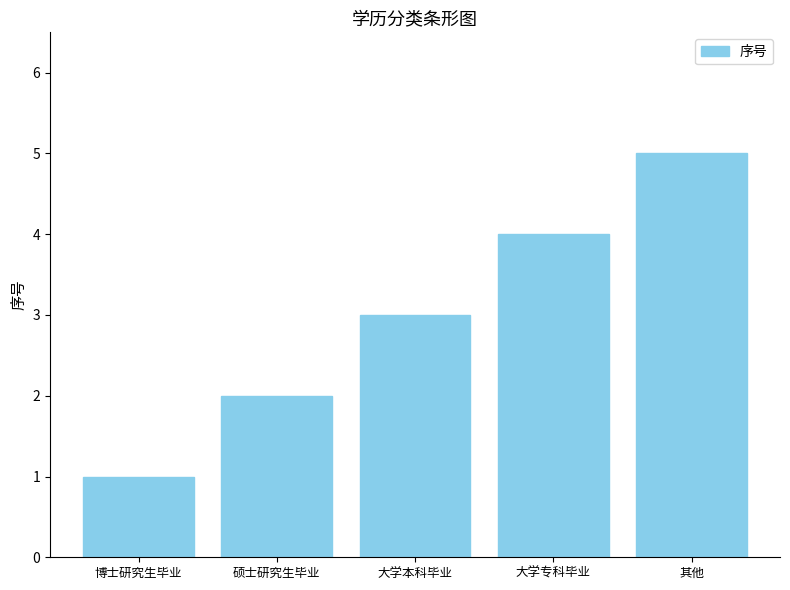

At which category does the chart reach its peak across all series?

其他